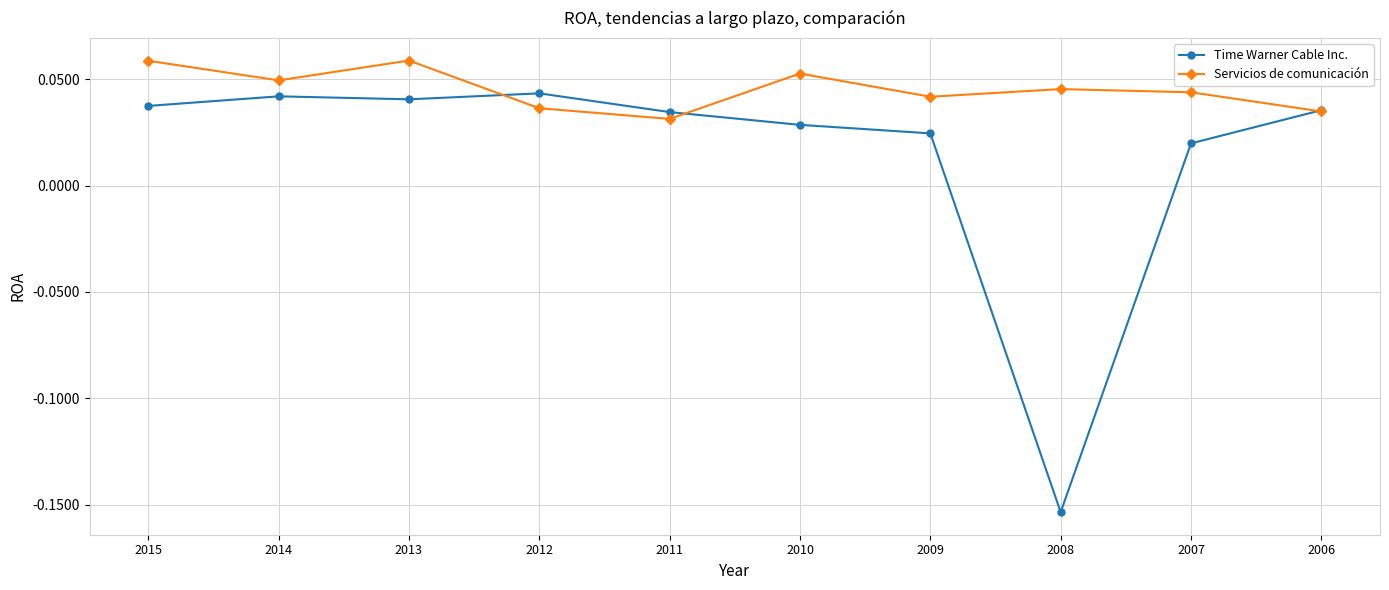

Which category has the lowest value across all series?

2008